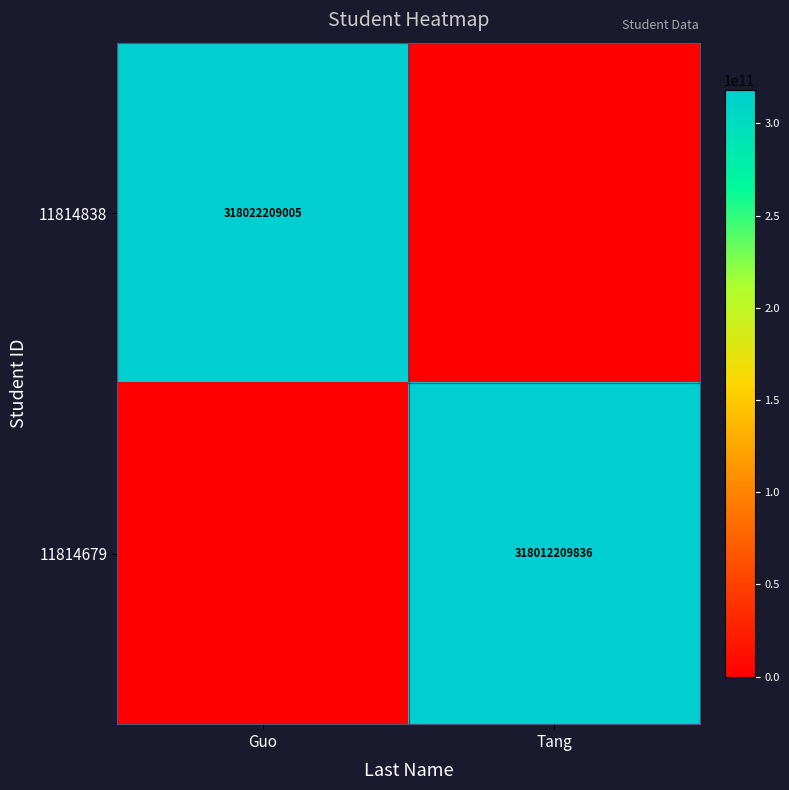

The 11814838 series shows 530462320820 at Guo. True or false?

False